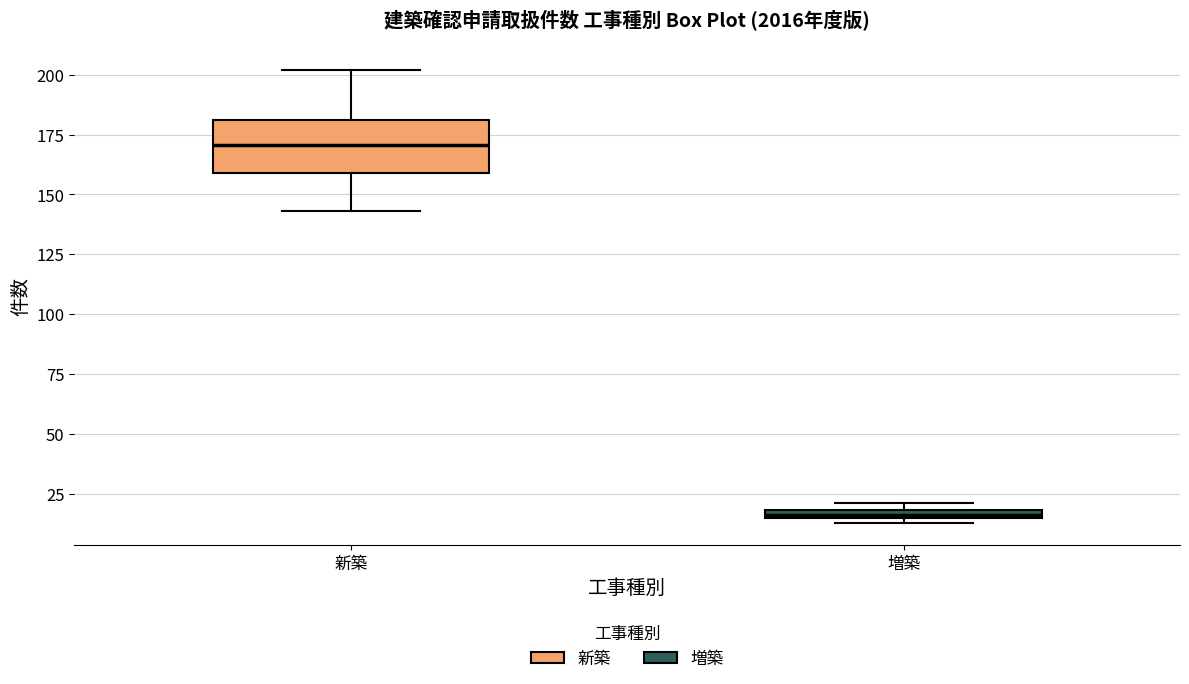

Where is the lower edge of the box for 増築 on the y-axis? The values are not printed on the chart, so give them approximately, as read against the axis.

15